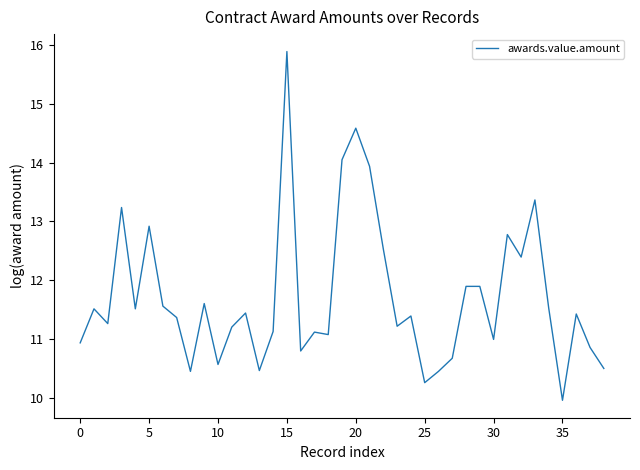

What is the smallest value displayed?

10.0